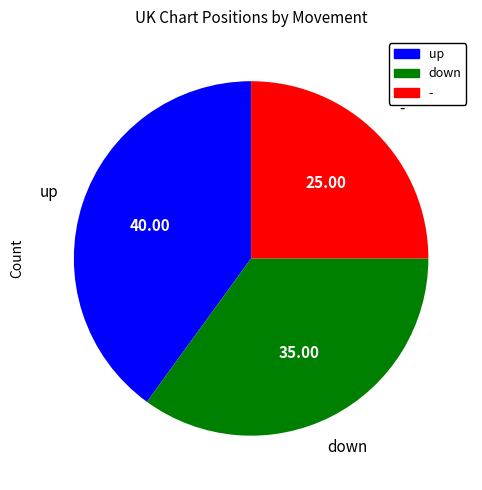

Which has a higher value, - or up?

up